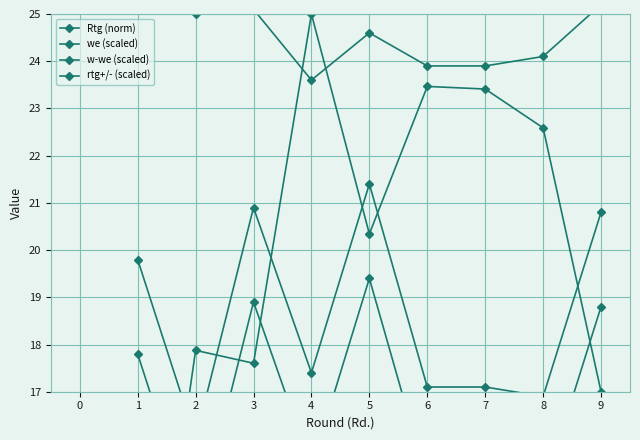

What is the value of the Rtg (norm) point at the 2nd from the left?

17.9